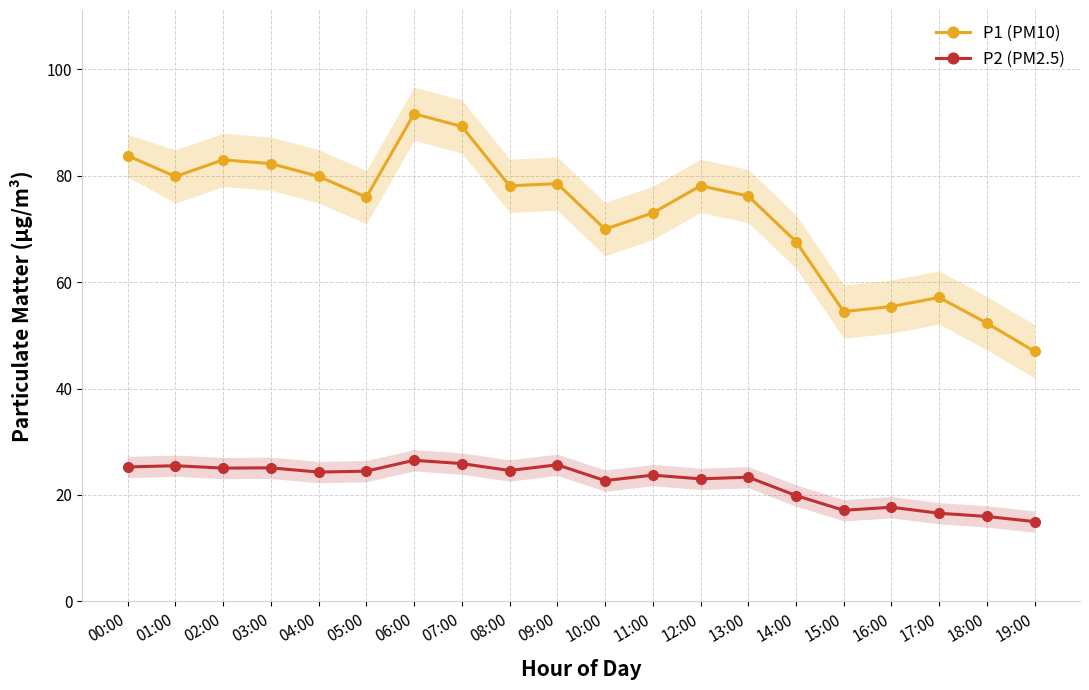

What position from the right is 08:00?

12